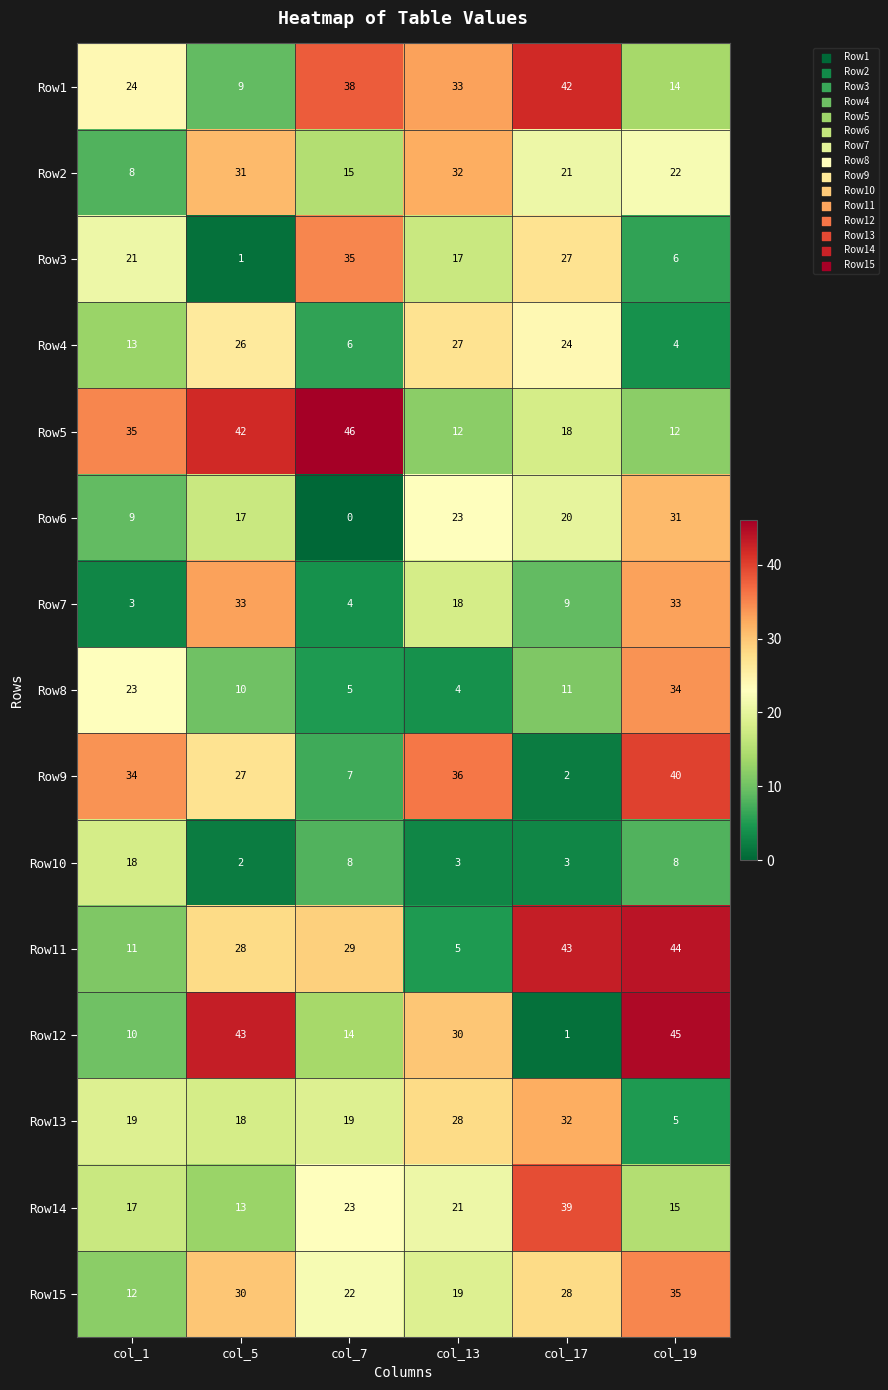

What is the total value across all series at col_7?

271